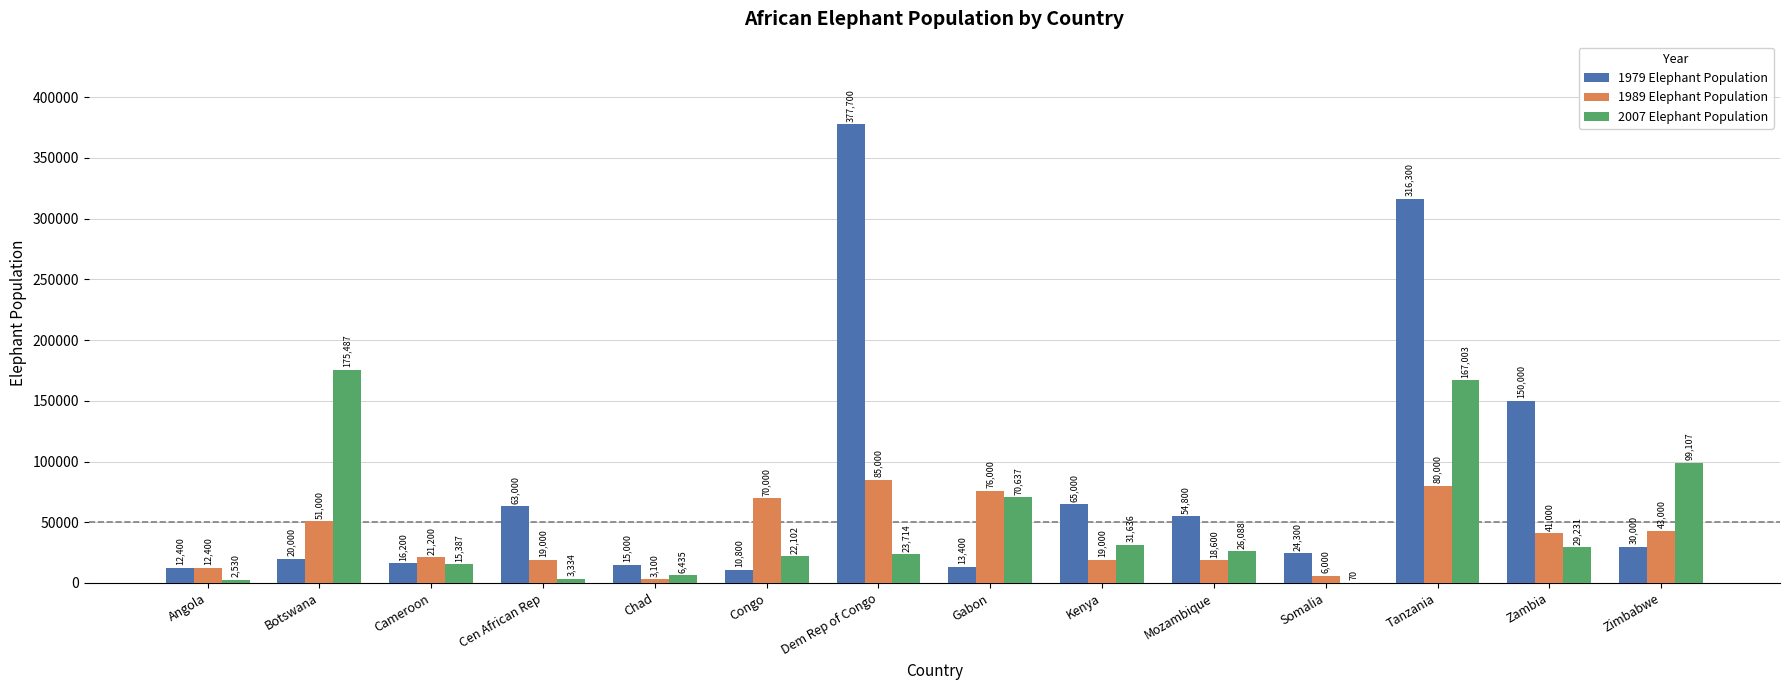

What is the sum of all 1989 Elephant Population values?

545300